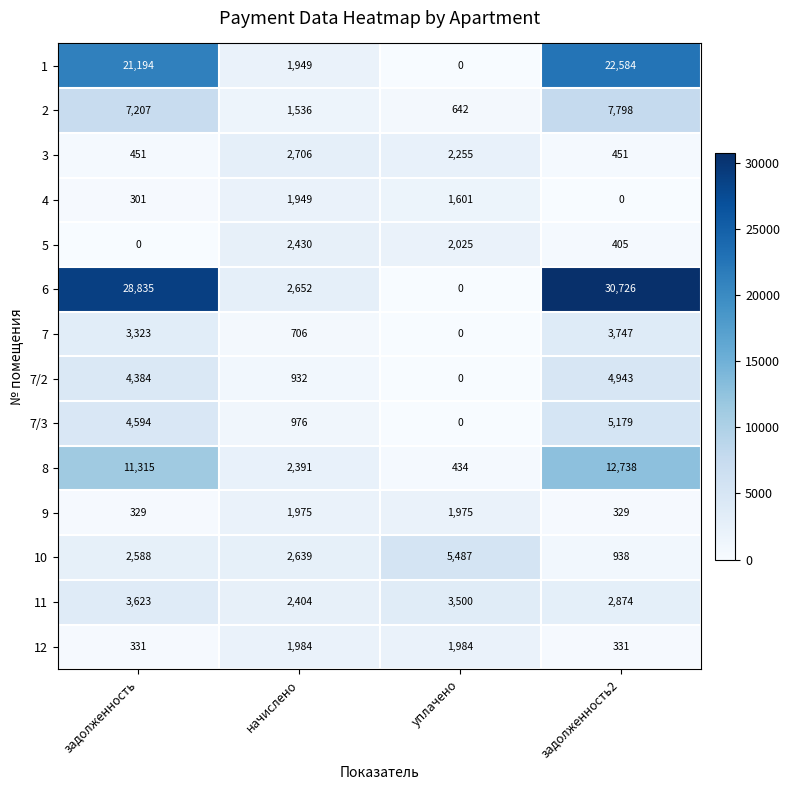

What is the average value of the 7/3 series?

2687